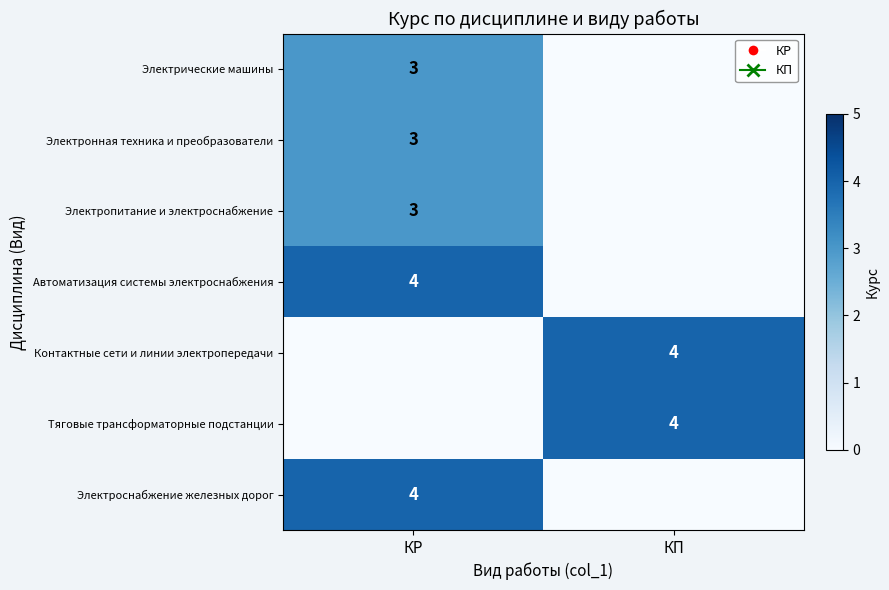

At which category is the sum across all series the highest?

КР